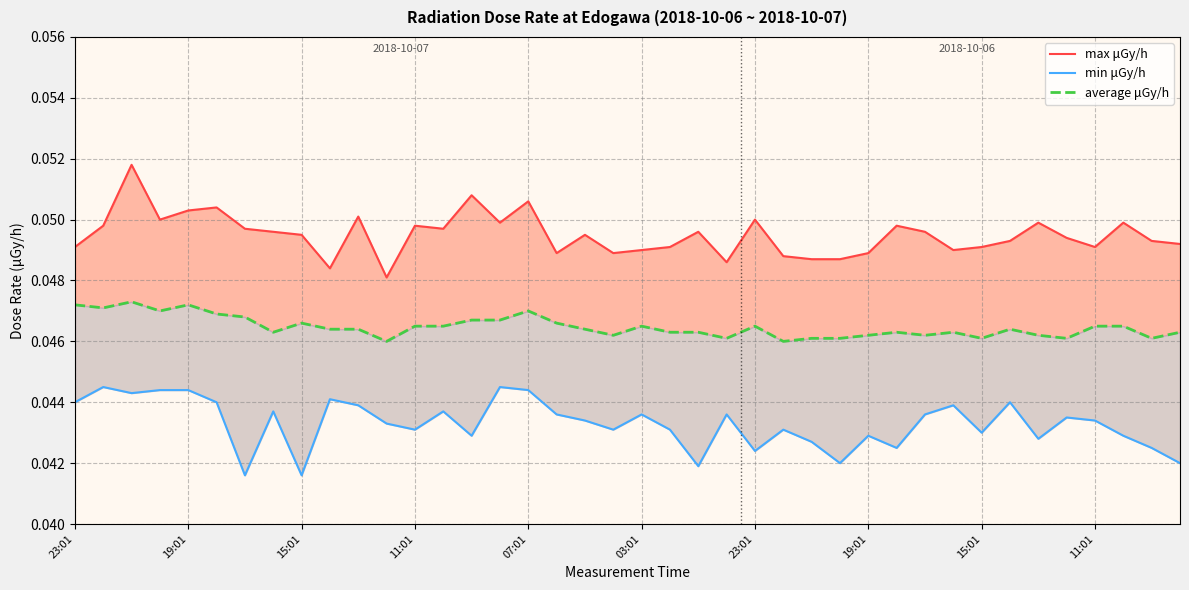

True or false: min μGy/h and max μGy/h cross at least once.

False